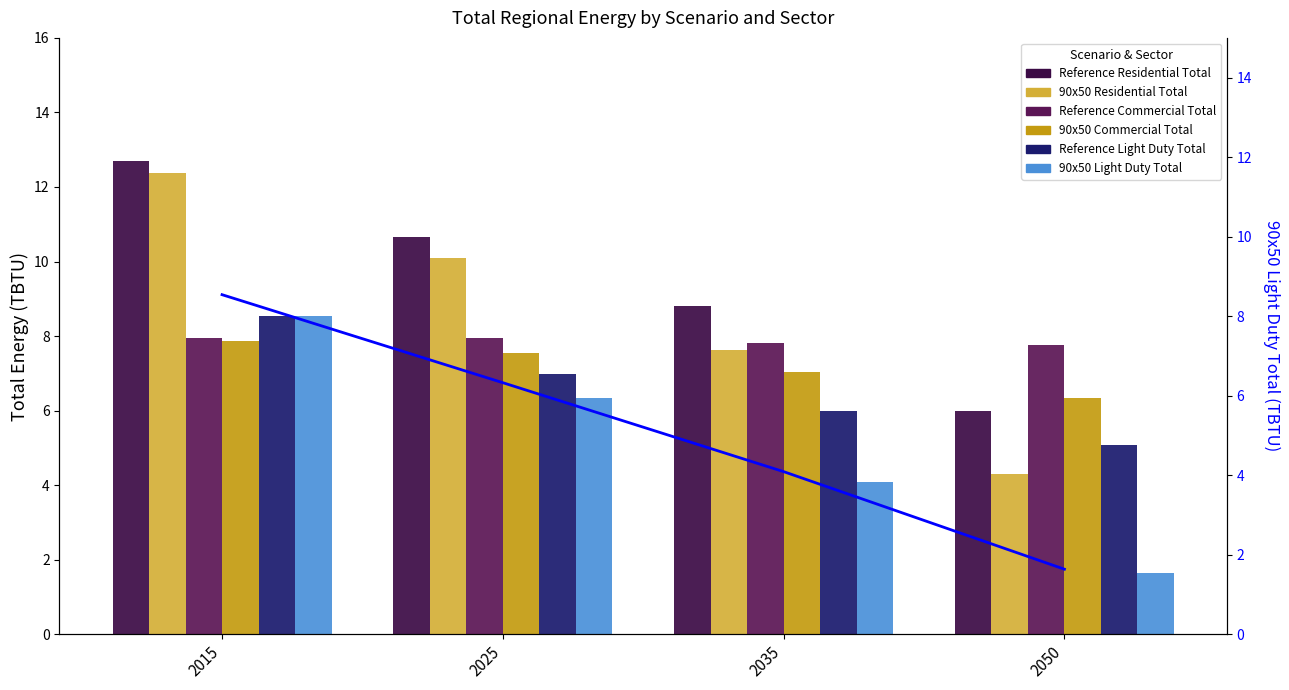

At which category does the chart reach its minimum across all series?

2050